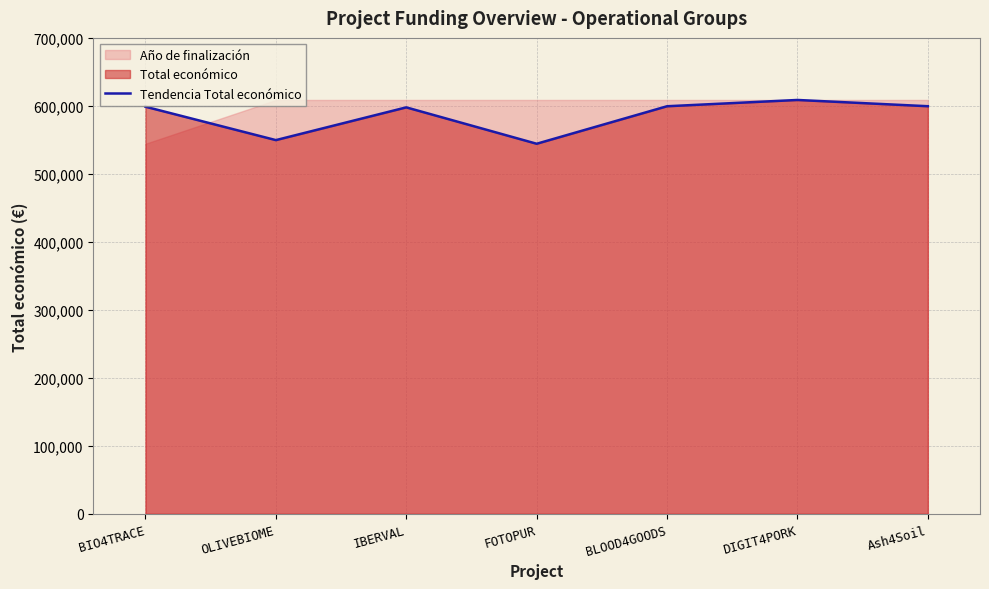

How many lines are shown in the chart?

1